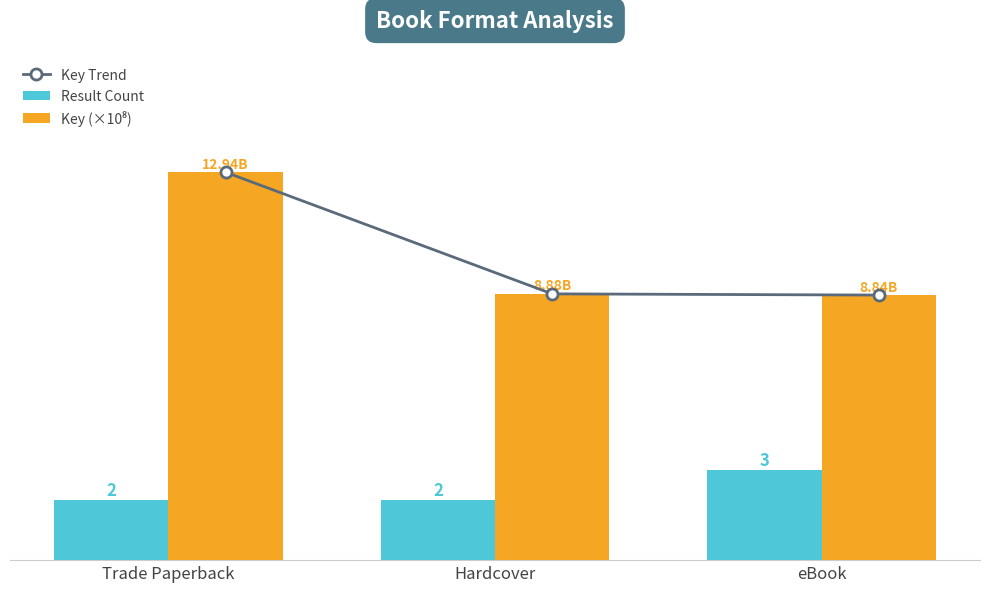

Count the number of data series in this chart.

3